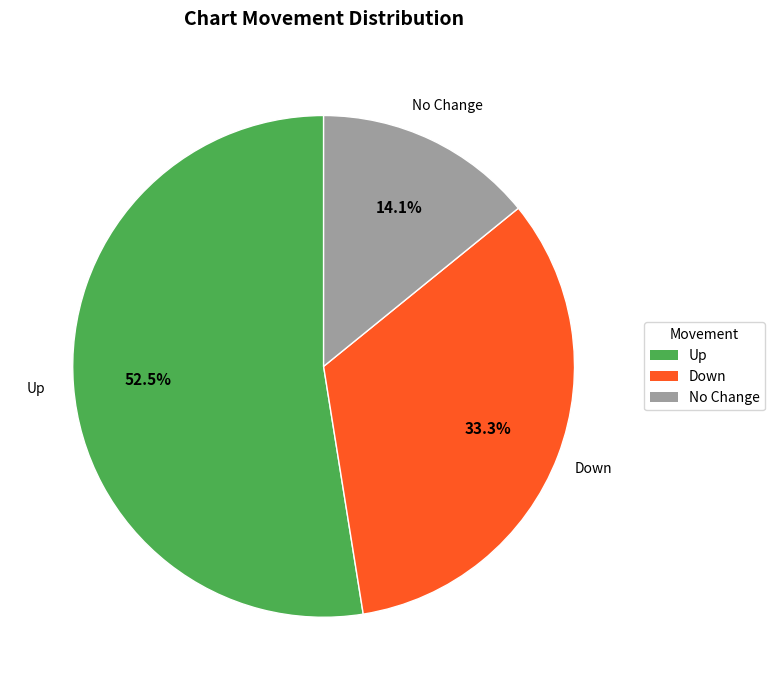

To the nearest percent, what is the average slice percentage?

33%